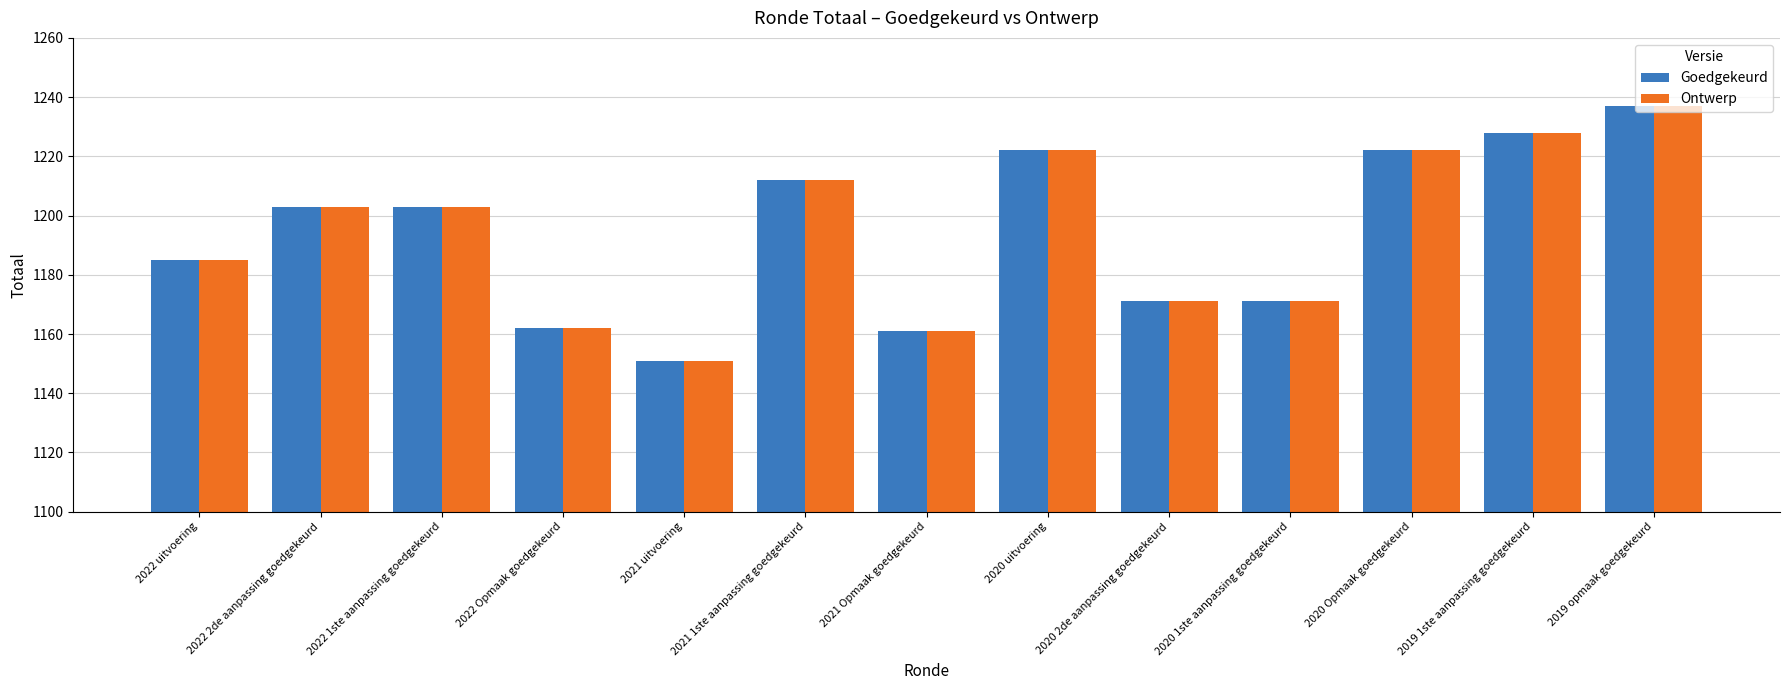

Which label corresponds to the largest value in the chart?

2019 opmaak goedgekeurd